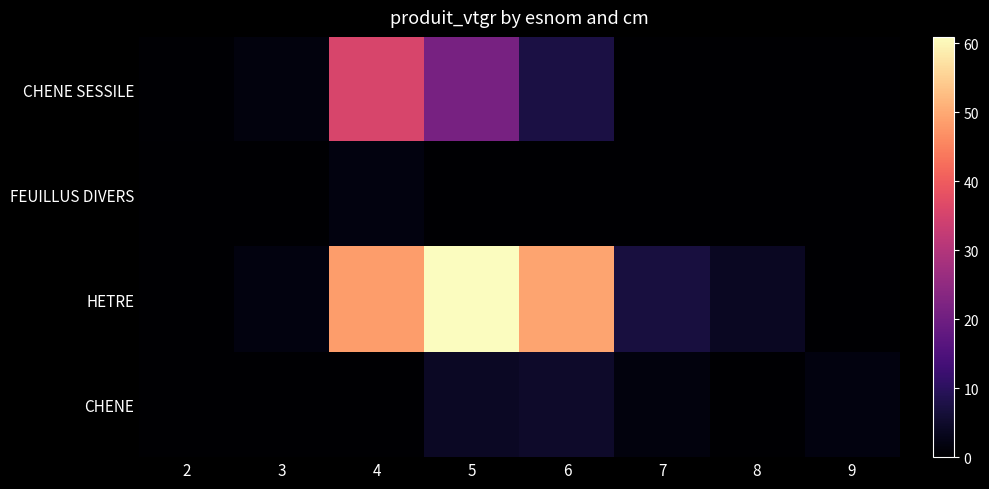

What is the greatest value displayed?

60.9